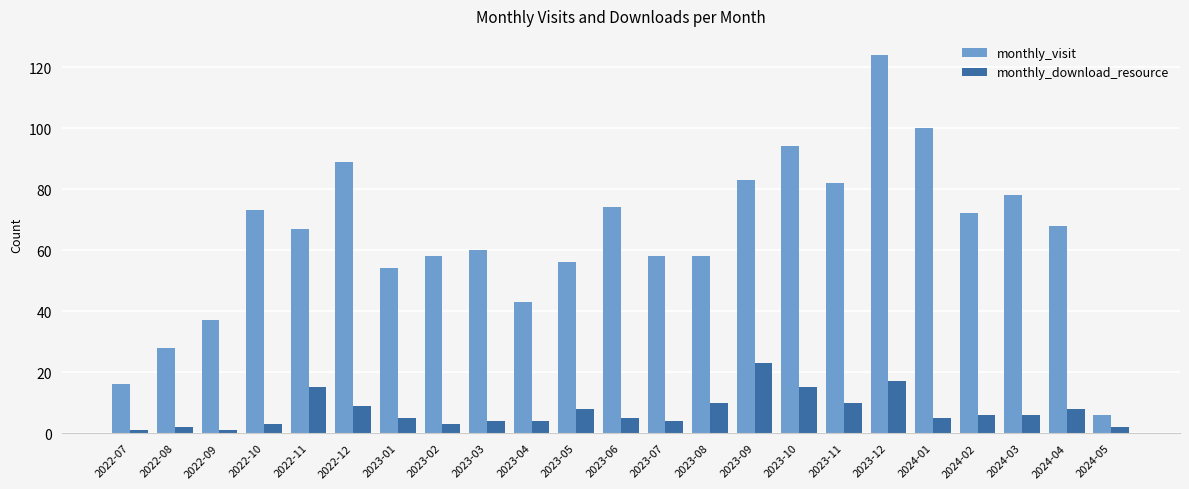

List the series in order of their peak value, lowest first.

monthly_download_resource, monthly_visit